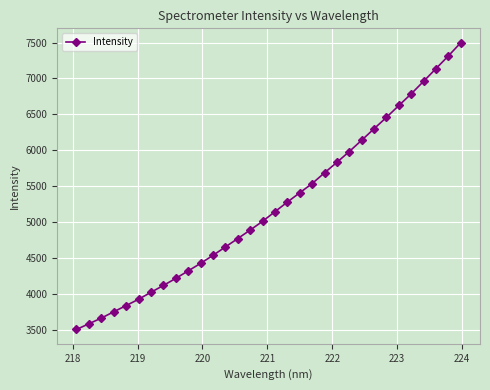

What is the smallest value displayed?

3500.8